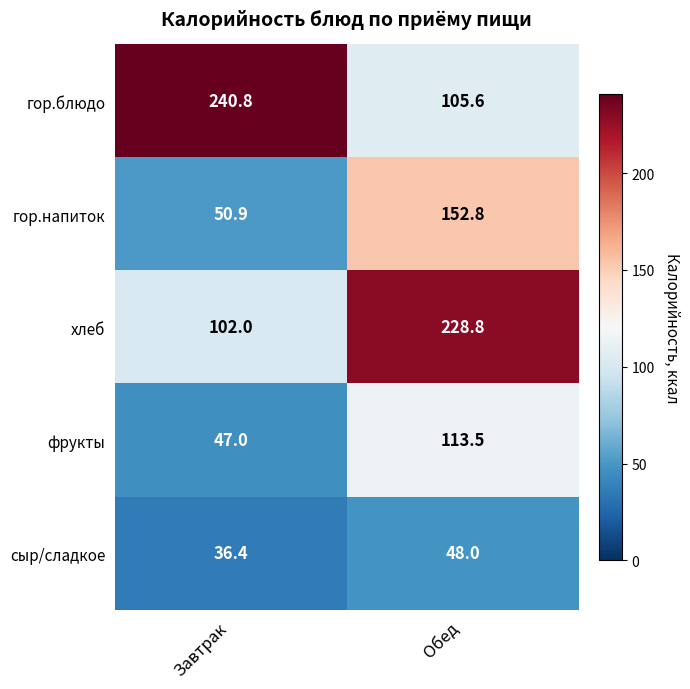

What is the difference between the highest and lowest values at Обед?

180.8